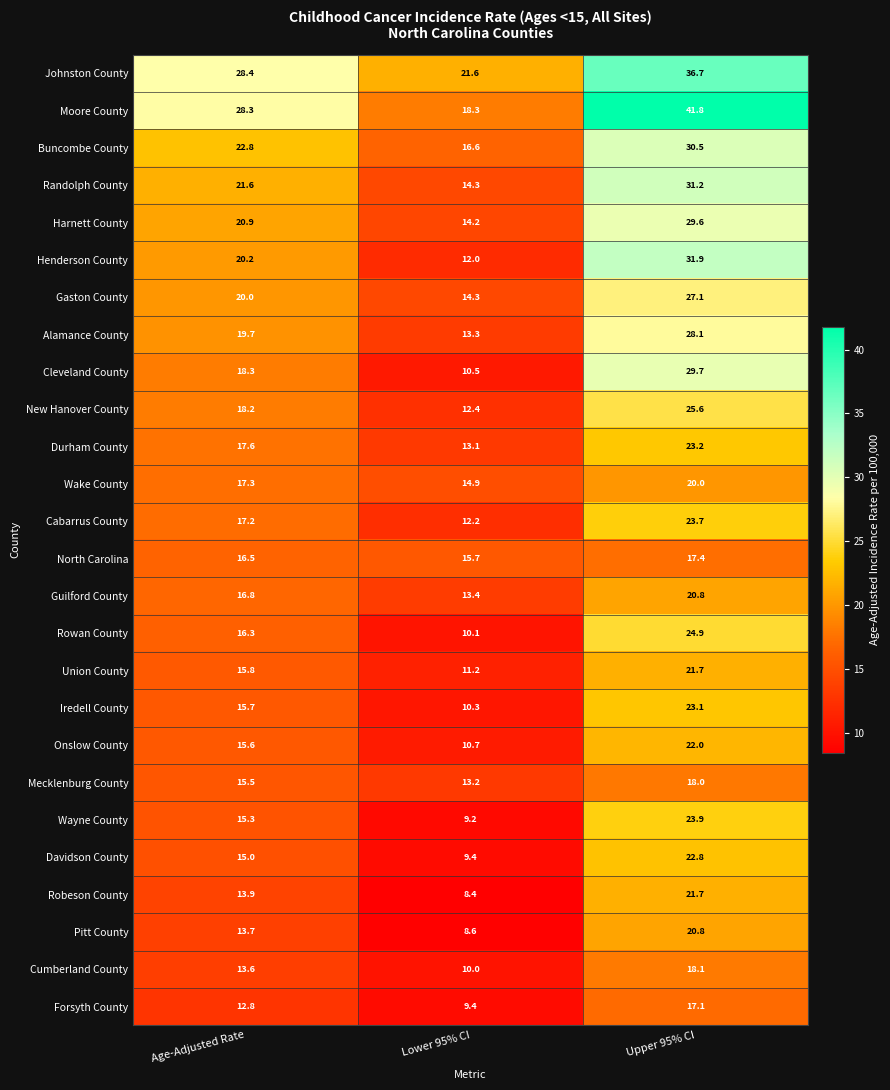

What is the sum of all Davidson County values?

47.2